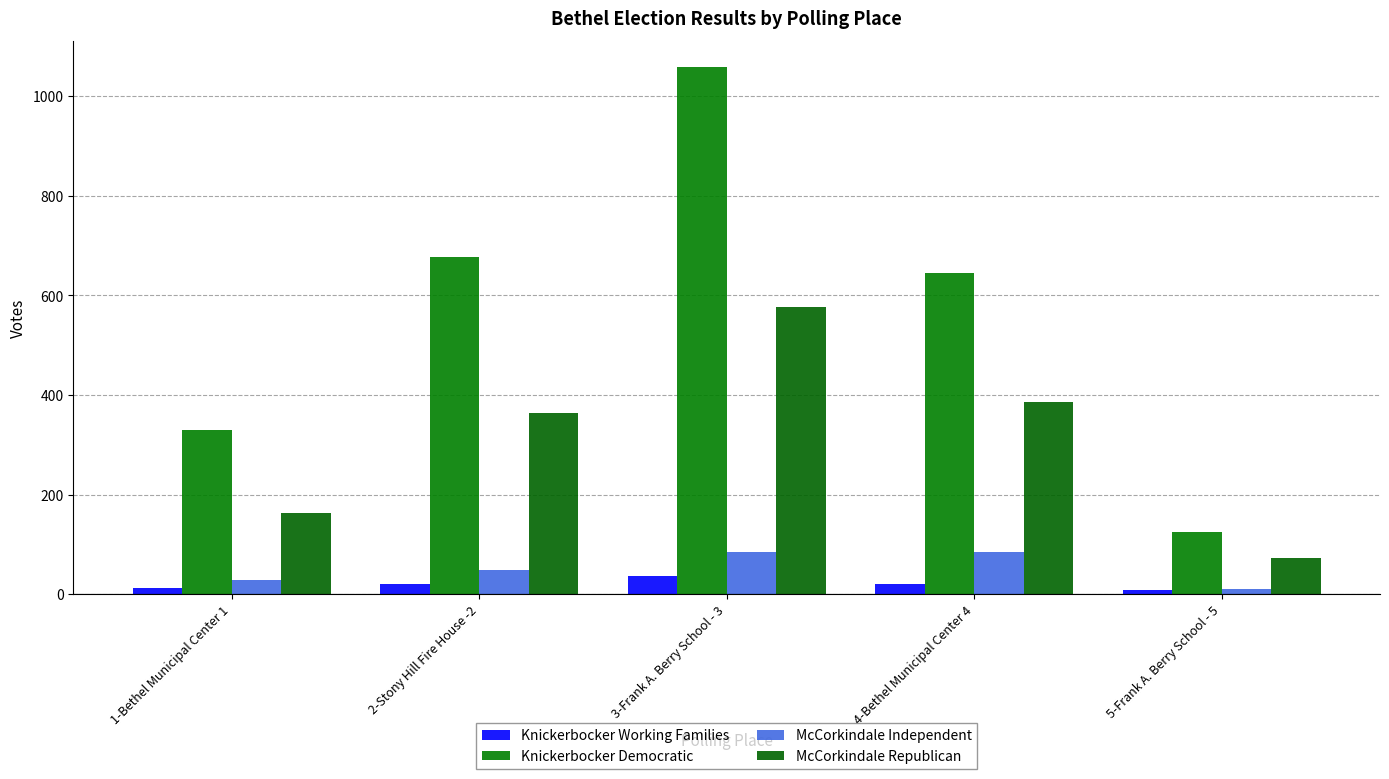

Reading right to left, transcribe all the data shown in this chart.

Knickerbocker Working Families: 5-Frank A. Berry School - 5=8	4-Bethel Municipal Center 4=21	3-Frank A. Berry School - 3=37	2-Stony Hill Fire House -2=21	1-Bethel Municipal Center 1=13
Knickerbocker Democratic: 5-Frank A. Berry School - 5=126	4-Bethel Municipal Center 4=645	3-Frank A. Berry School - 3=1058	2-Stony Hill Fire House -2=678	1-Bethel Municipal Center 1=329
McCorkindale Independent: 5-Frank A. Berry School - 5=11	4-Bethel Municipal Center 4=85	3-Frank A. Berry School - 3=84	2-Stony Hill Fire House -2=49	1-Bethel Municipal Center 1=28
McCorkindale Republican: 5-Frank A. Berry School - 5=72	4-Bethel Municipal Center 4=387	3-Frank A. Berry School - 3=576	2-Stony Hill Fire House -2=364	1-Bethel Municipal Center 1=163